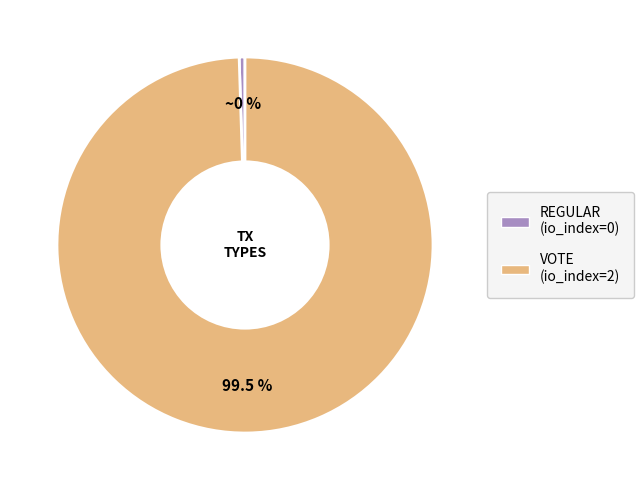

To the nearest percent, what is the average slice percentage?

50%